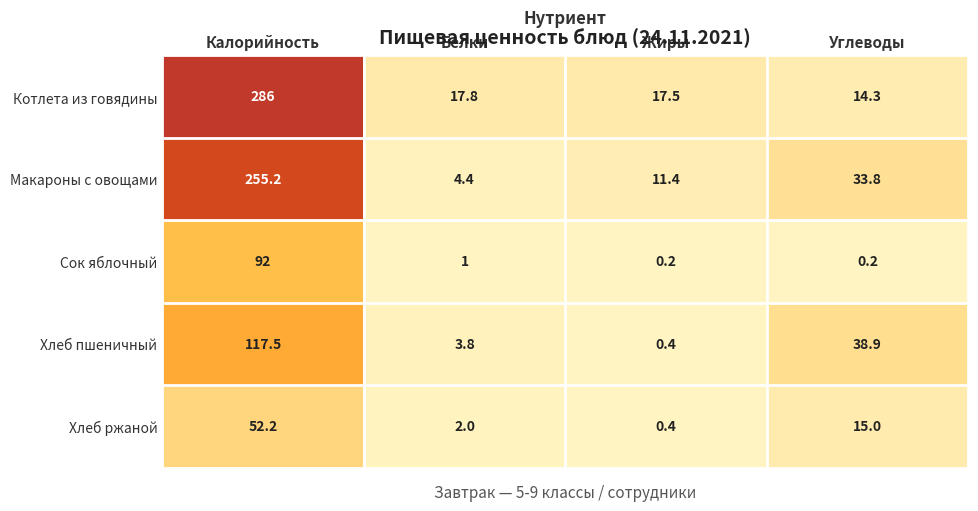

Reading left to right, extract all data points from this chart.

Котлета из говядины: 286.0	17.8	17.5	14.3
Макароны с овощами: 255.2	4.4	11.4	33.8
Сок яблочный: 92.0	1.0	0.2	0.2
Хлеб пшеничный: 117.5	3.8	0.4	38.9
Хлеб ржаной: 52.2	2.0	0.4	15.0